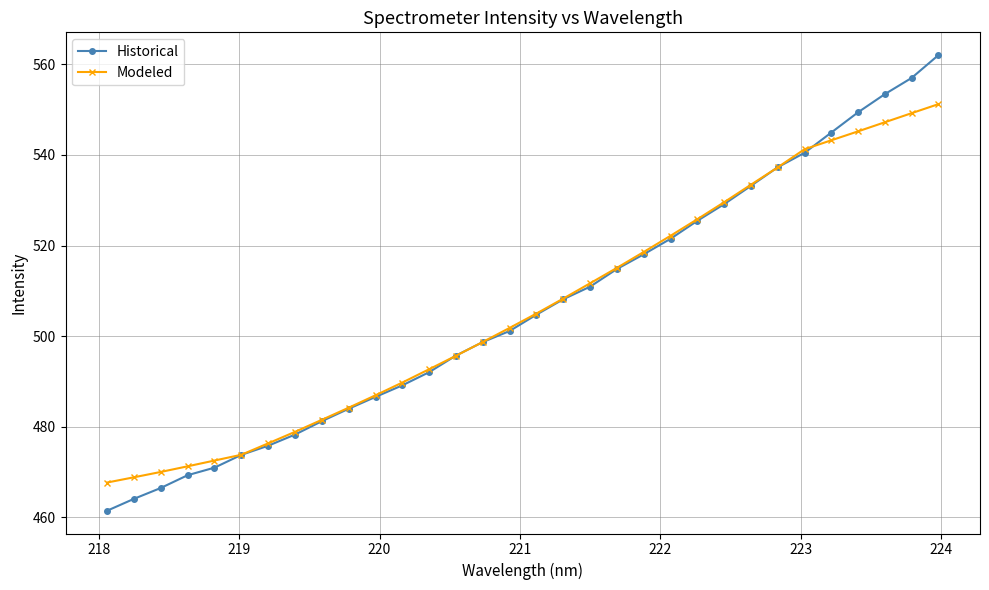

Does the chart display data point markers on the line(s)?

Yes